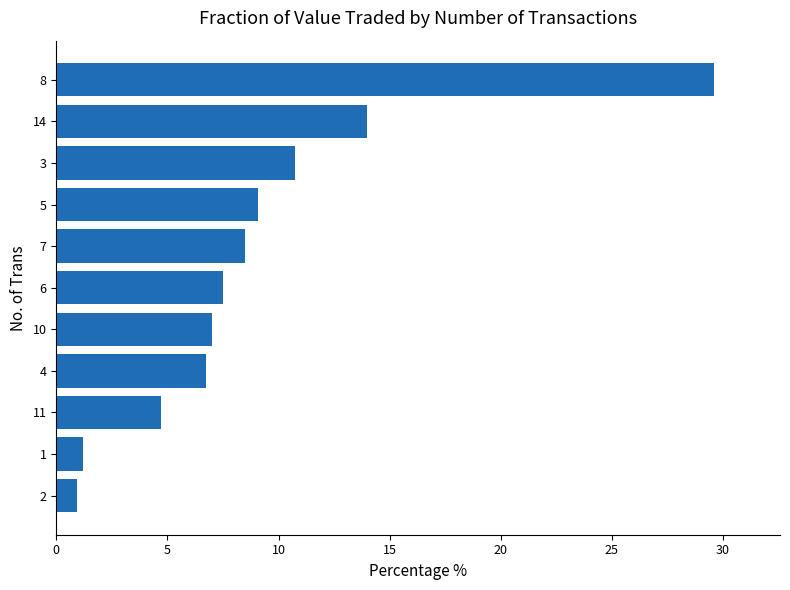

What is the minimum value shown in the chart?

0.9